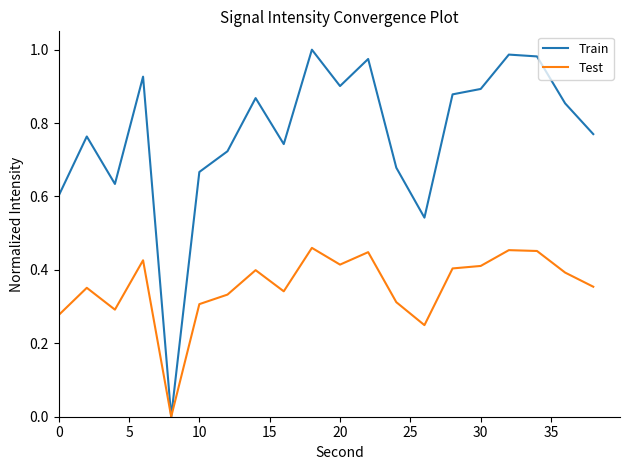

Which series has the largest range (max minus min)?

Train